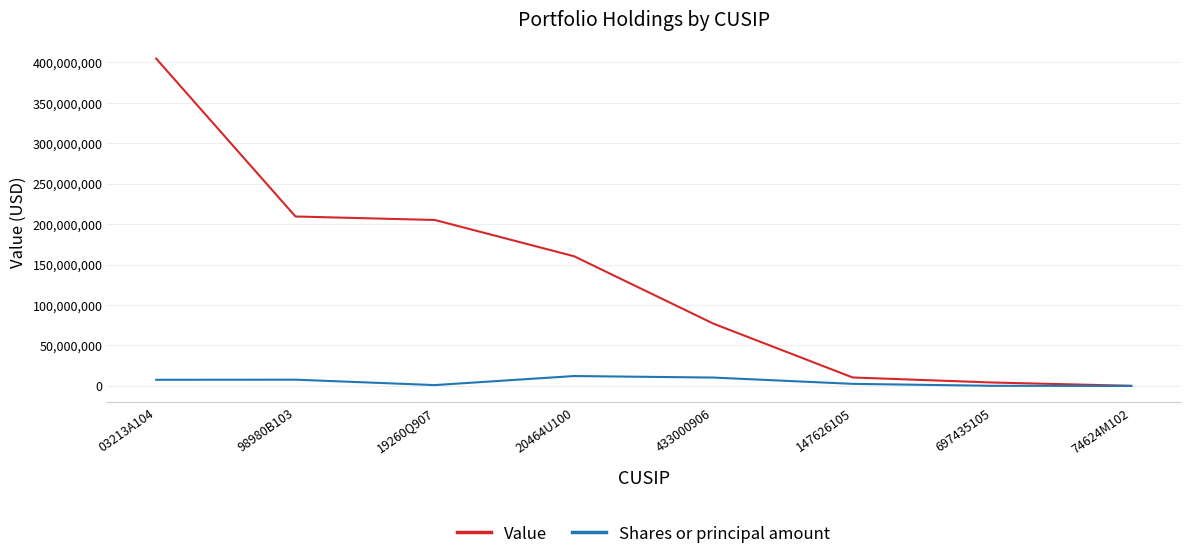

What is the sum of the Shares or principal amount values at 03213A104 and 98980B103?

15036454